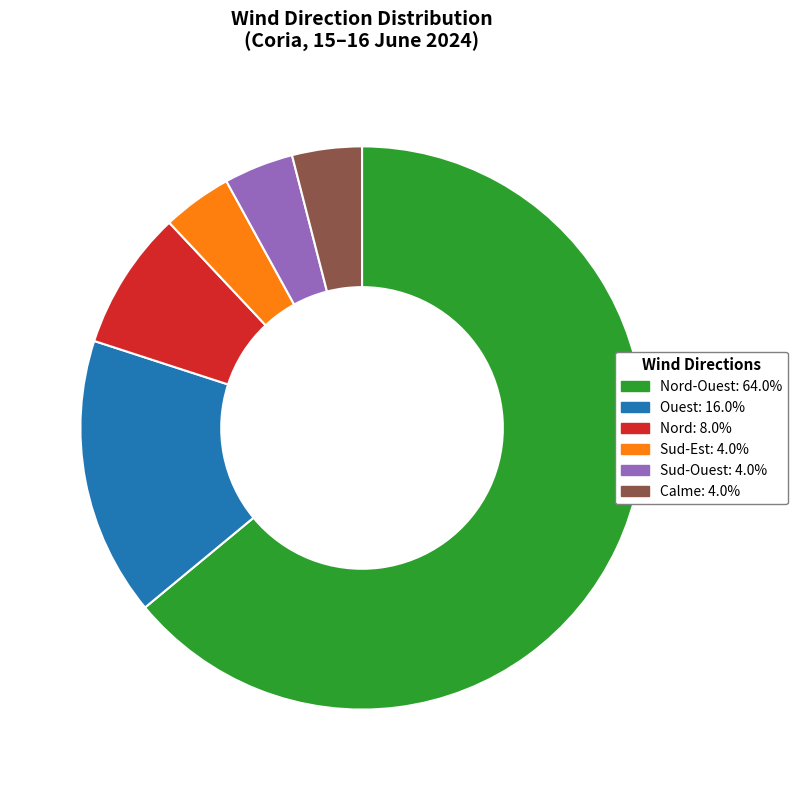

Is the sum of Nord: 8.0% and Sud-Ouest: 4.0% greater than half?

No